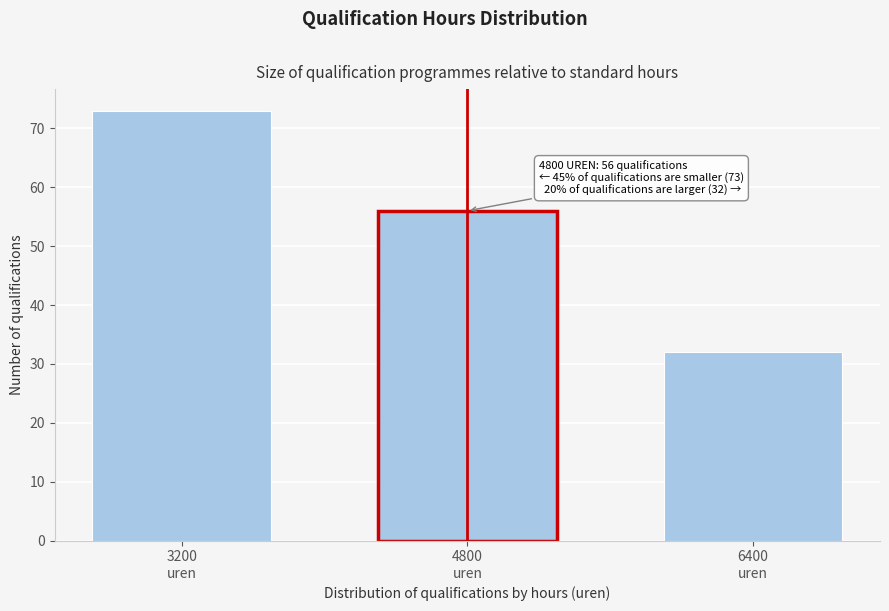

Reading left to right, what are all the values shown in this chart?

73	56	32